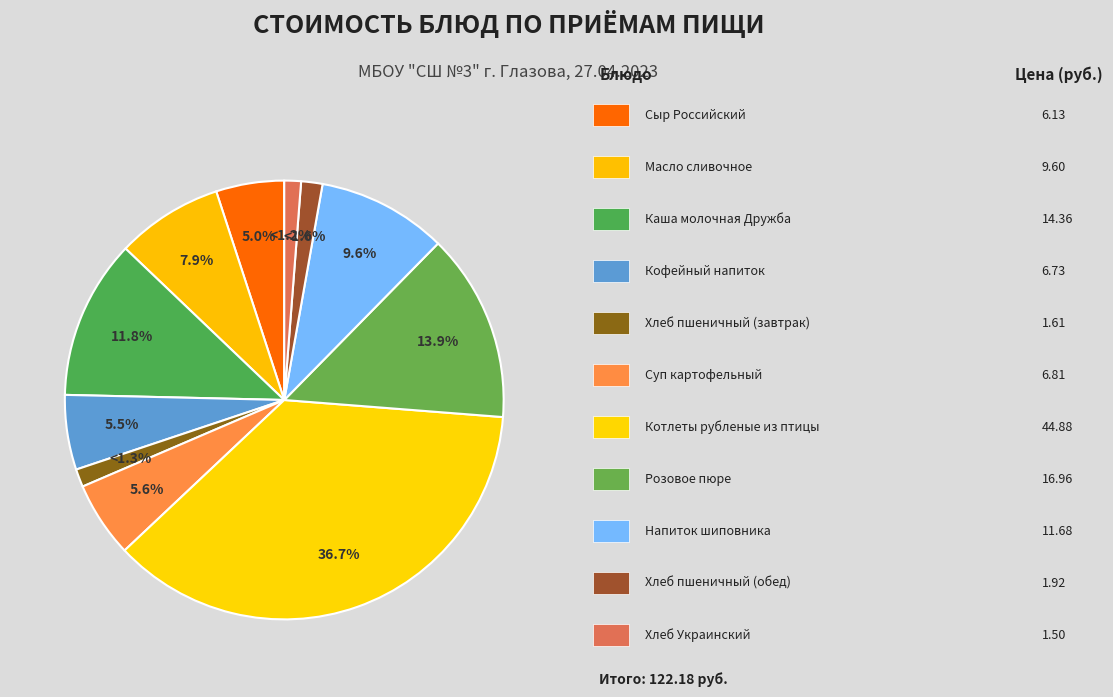

To the nearest percent, what is the average slice percentage?

9%